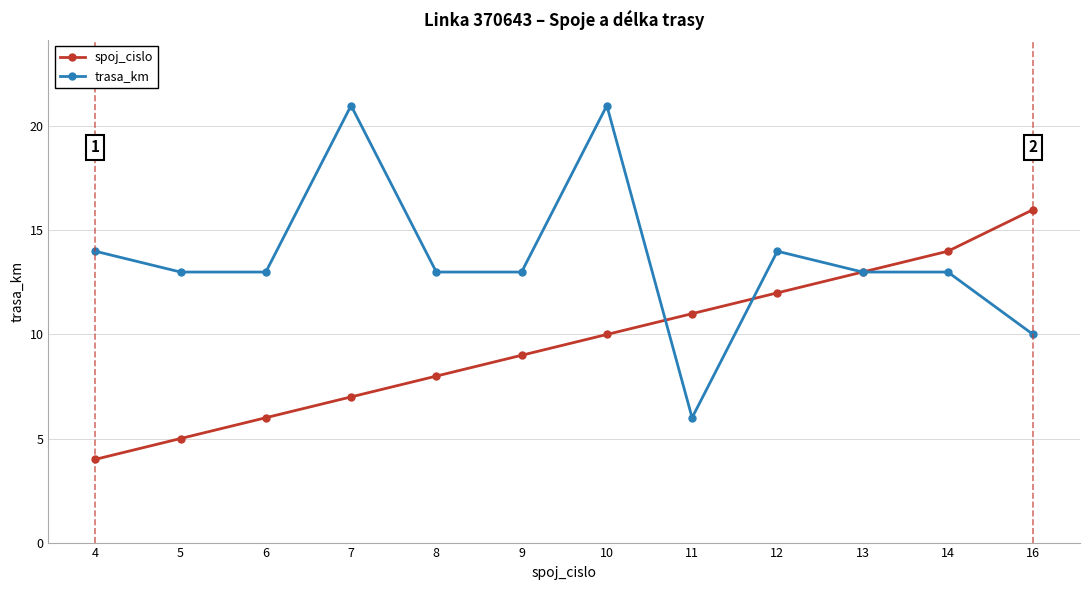

Reading left to right, extract all data points from this chart.

spoj_cislo: 4=4	5=5	6=6	7=7	8=8	9=9	10=10	11=11	12=12	13=13	14=14	16=16
trasa_km: 4=14	5=13	6=13	7=21	8=13	9=13	10=21	11=6	12=14	13=13	14=13	16=10